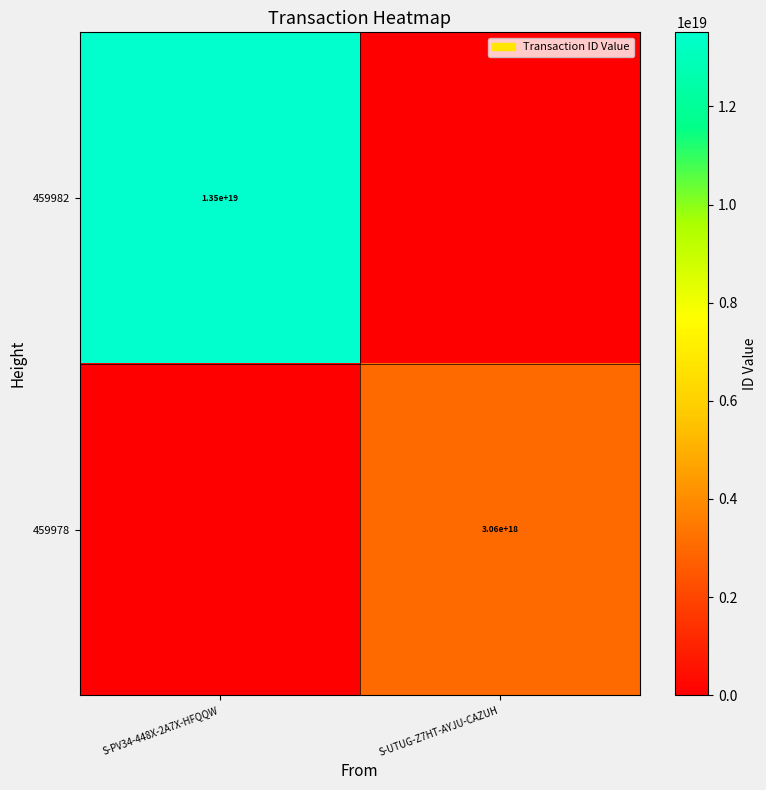

The value of 459978 at S-UTUG-Z7HT-AYJU-CAZUH is 3060000000000000000. True or false?

True